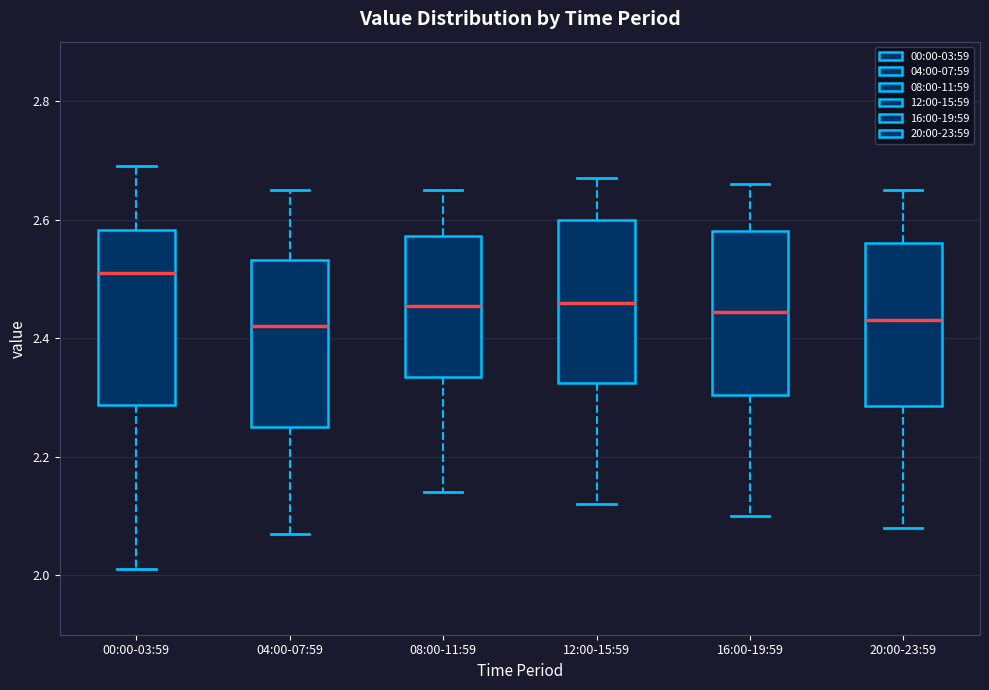

Reading left to right, transcribe this box plot: for each box, give where its median line is, the range the box spans, and where its two whiskers end, as read against the y-axis. The values are not printed on the chart, so give them approximately, as read against the axis.

00:00-03:59: median 2.52, box 2.28 to 2.58, whiskers 2.02 to 2.70
04:00-07:59: median 2.42, box 2.26 to 2.54, whiskers 2.08 to 2.66
08:00-11:59: median 2.46, box 2.34 to 2.58, whiskers 2.14 to 2.66
12:00-15:59: median 2.46, box 2.32 to 2.60, whiskers 2.12 to 2.68
16:00-19:59: median 2.44, box 2.30 to 2.58, whiskers 2.10 to 2.66
20:00-23:59: median 2.44, box 2.28 to 2.56, whiskers 2.08 to 2.66